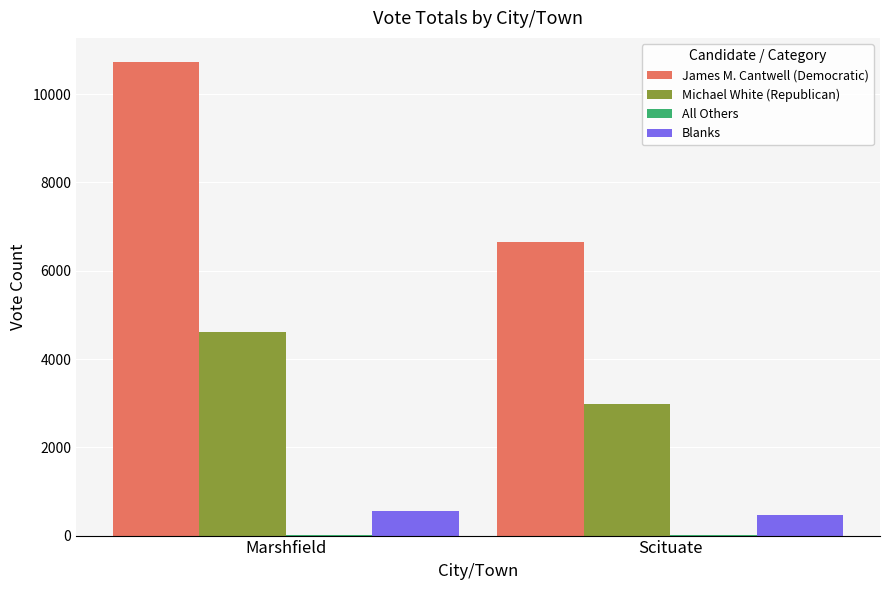

At which category is the sum across all series the highest?

Marshfield